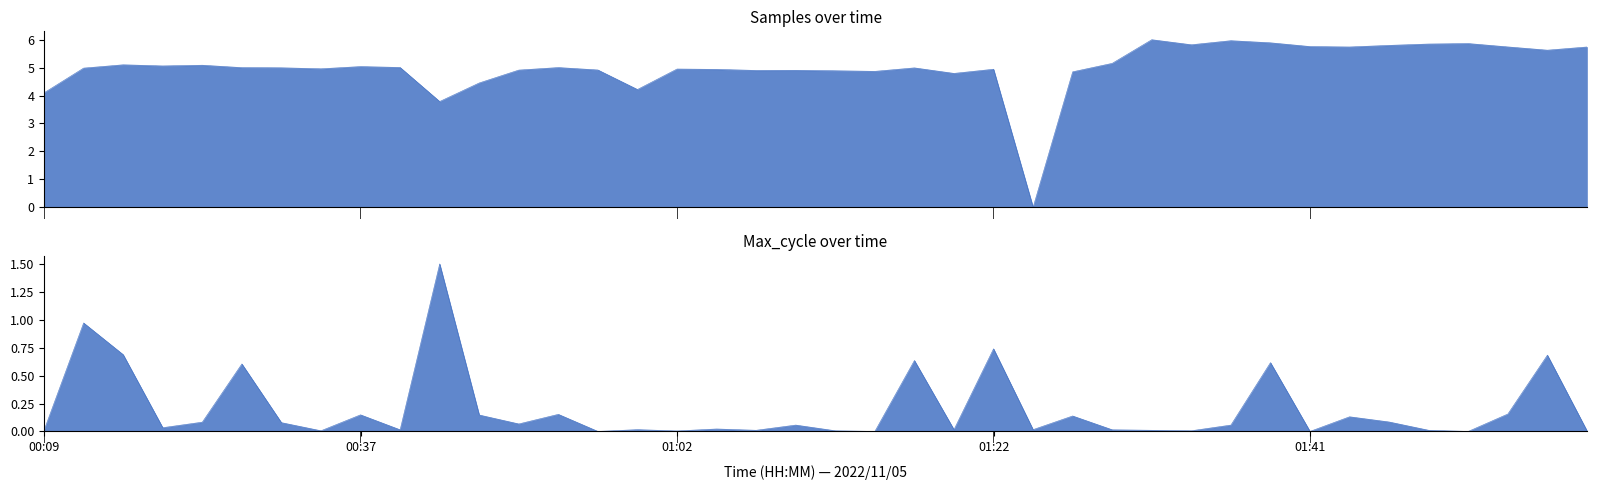

Where do Max_cycle and Samples first cross each other?

01:22 and 01:24